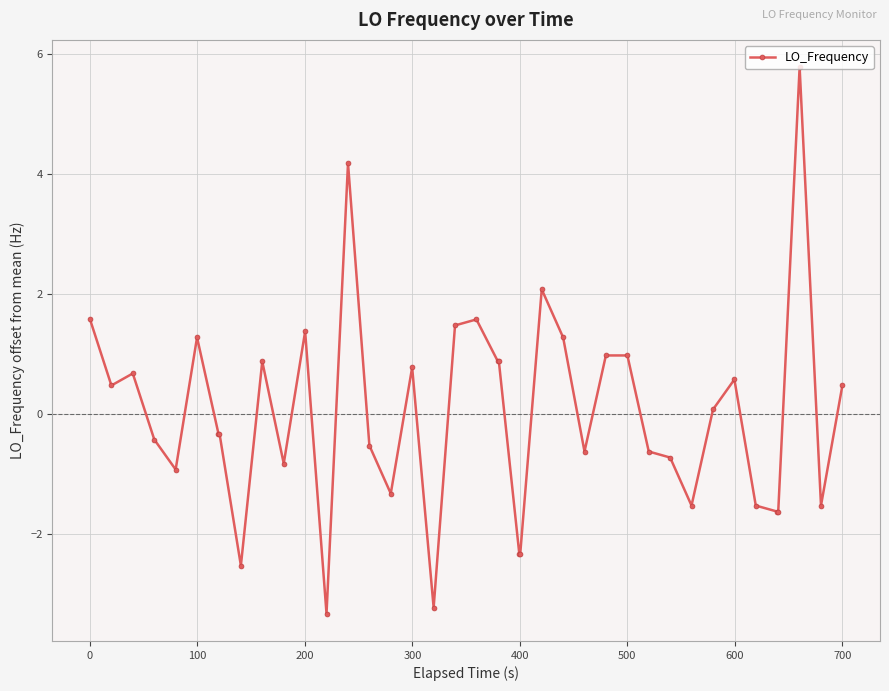

Reading right to left, list all the values displayed in this chart.

0.5	-1.5	5.8	-1.6	-1.6	-1.5	0.6	0.1	-1.5	-0.7	-0.6	1.0	1.0	-0.6	1.3	2.1	-2.3	-2.3	0.9	0.9	1.6	1.5	-3.2	0.8	-1.3	-0.5	4.2	-3.3	1.4	-0.8	0.9	-2.5	-0.3	-0.3	1.3	-0.9	-0.4	0.7	0.5	1.6